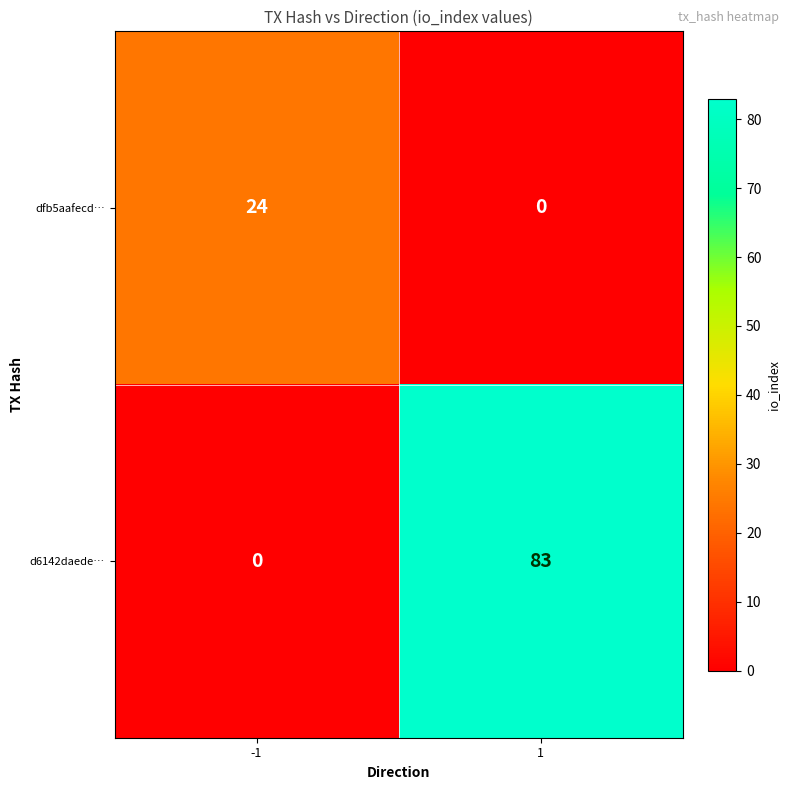

What is the spread (max minus min) of values at -1?

24